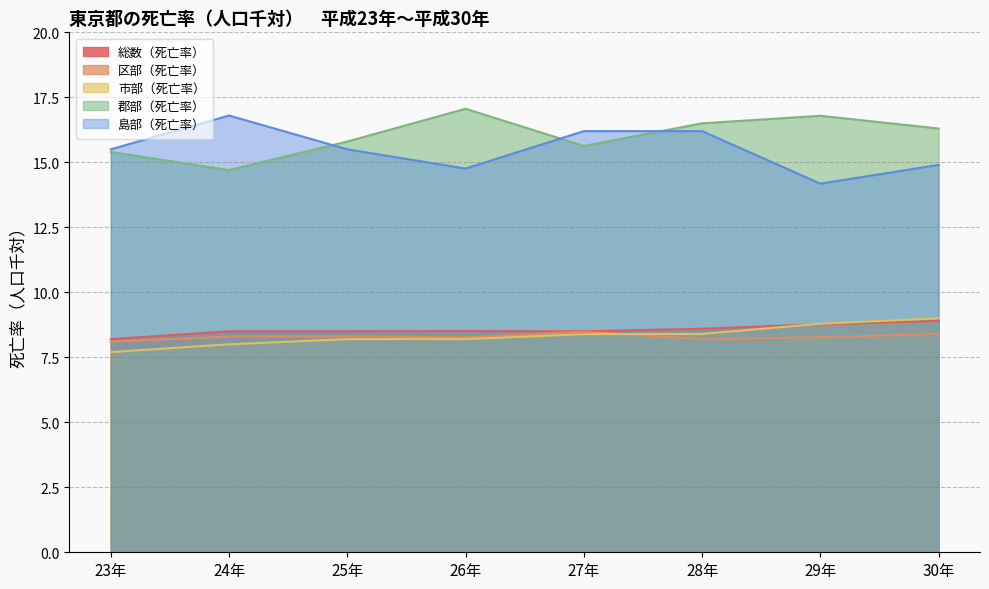

List the series in order of their peak value, lowest first.

区部（死亡率）, 総数（死亡率）, 市部（死亡率）, 島部（死亡率）, 郡部（死亡率）